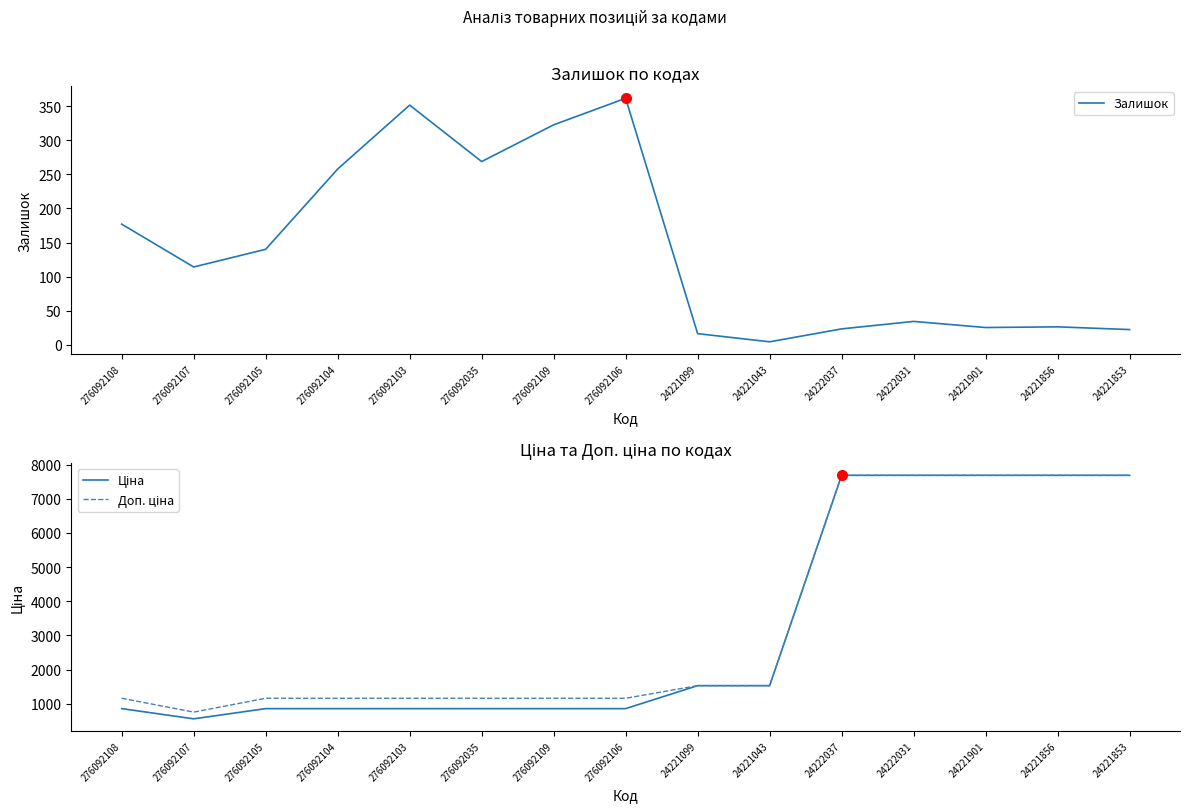

At which category is the sum across all series the highest?

24222031